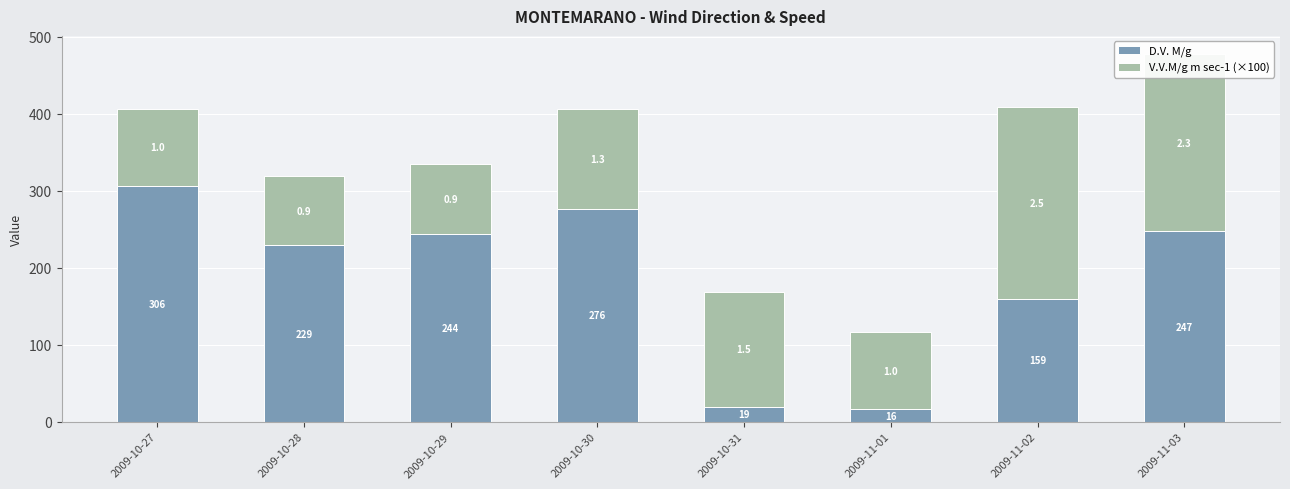

What is the sum of all D.V. M/g values?

1496